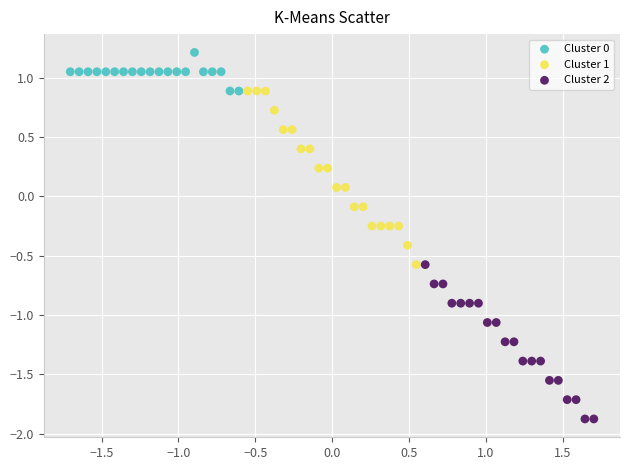

Which series has the largest Y range (max minus min)?

Cluster 1